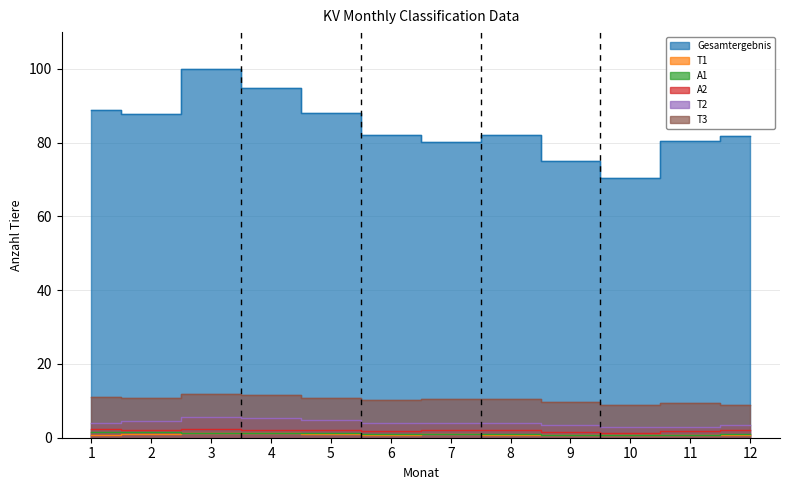

What is the average value of the T3 series?

10.3